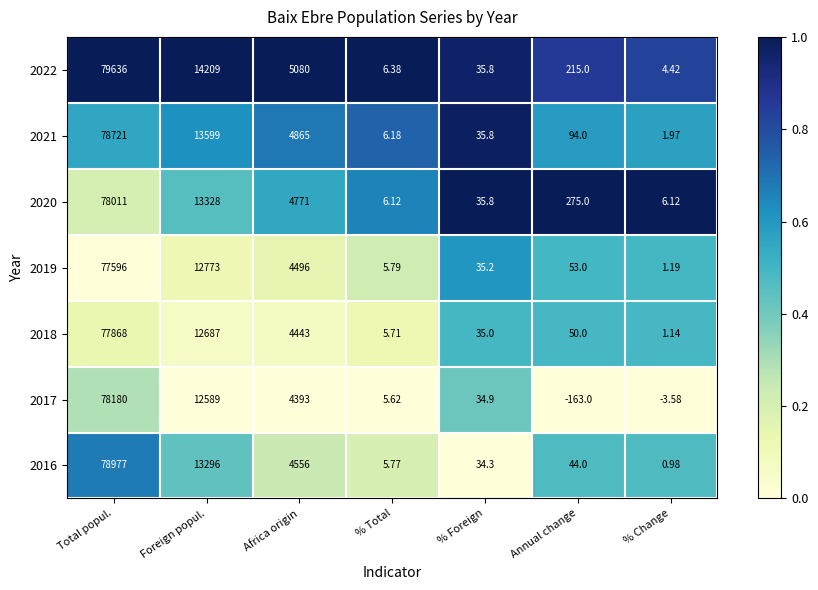

What is the total value across all series at Foreign popul.?

92481.0